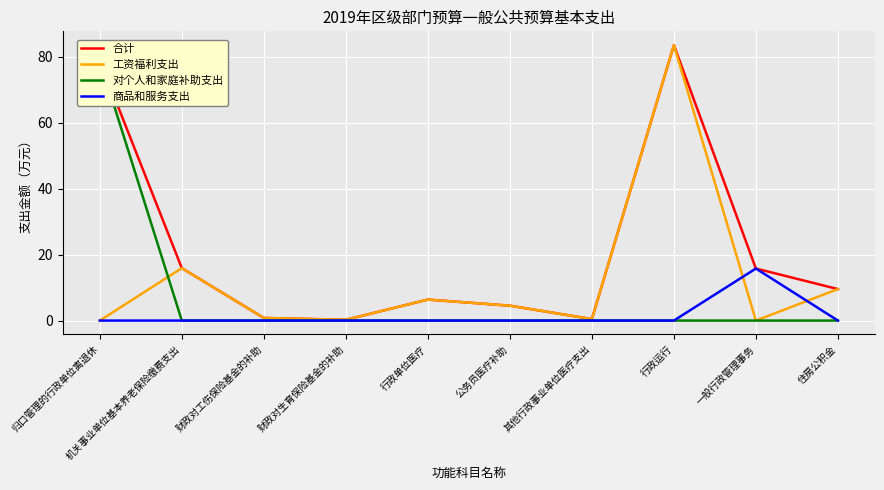

List the series in order of their peak value, lowest first.

商品和服务支出, 对个人和家庭补助支出, 合计, 工资福利支出